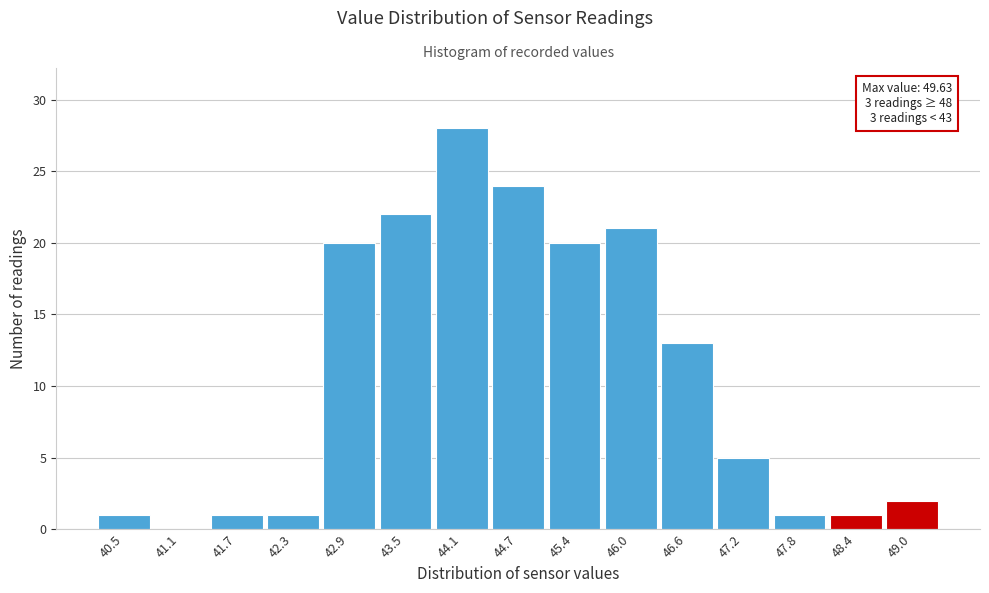

Reading right to left, list all the values displayed in this chart.

49.0=2	48.4=1	47.8=1	47.2=5	46.6=13	46.0=21	45.4=20	44.7=24	44.1=28	43.5=22	42.9=20	42.3=1	41.7=1	41.1=0	40.5=1